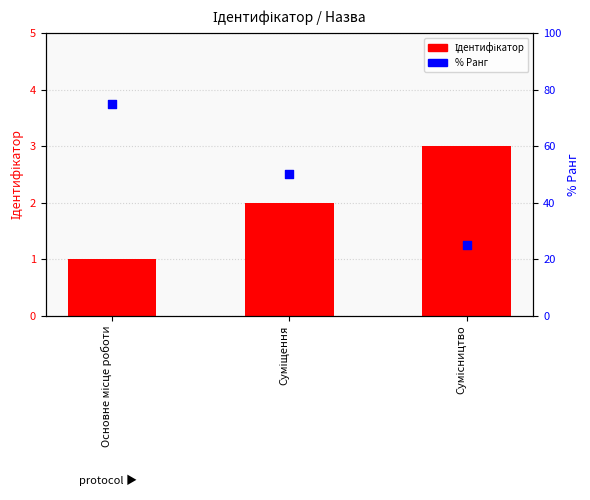

What is the total value across all series at Суміщення?

52